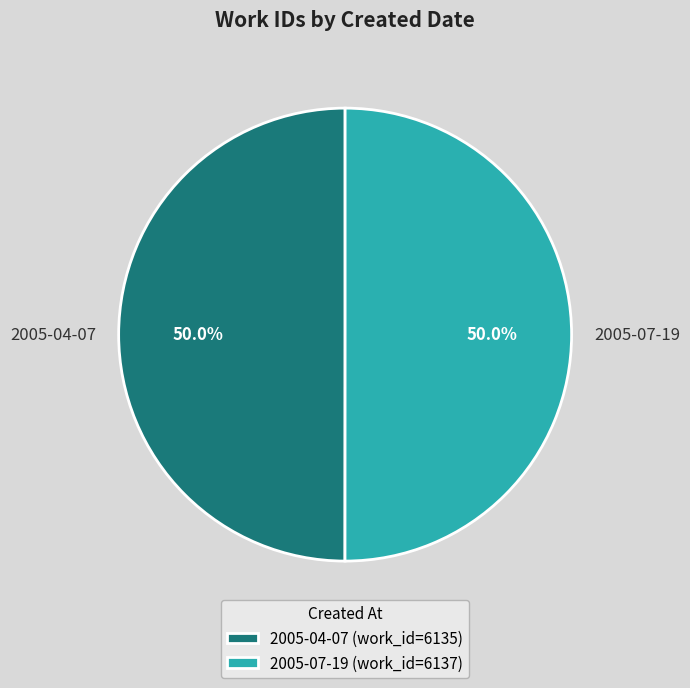

Combined, what portion of the pie is 2005-04-07 and 2005-07-19?

100.0%